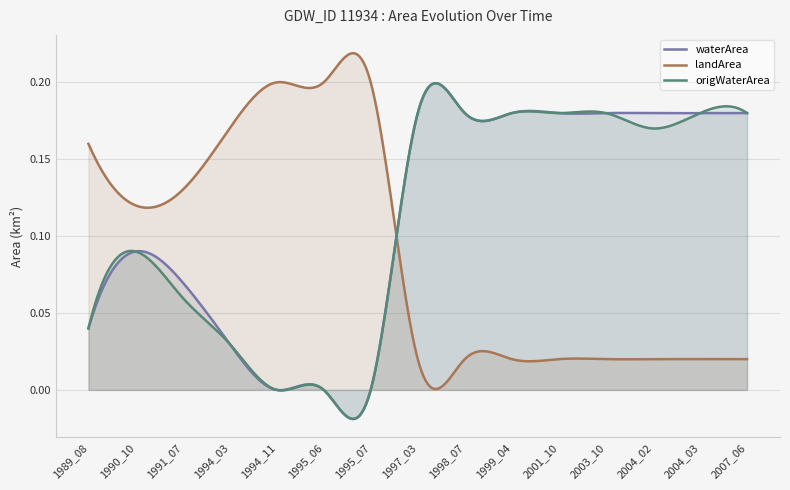

What are all the series names shown in the legend?

waterArea, landArea, origWaterArea